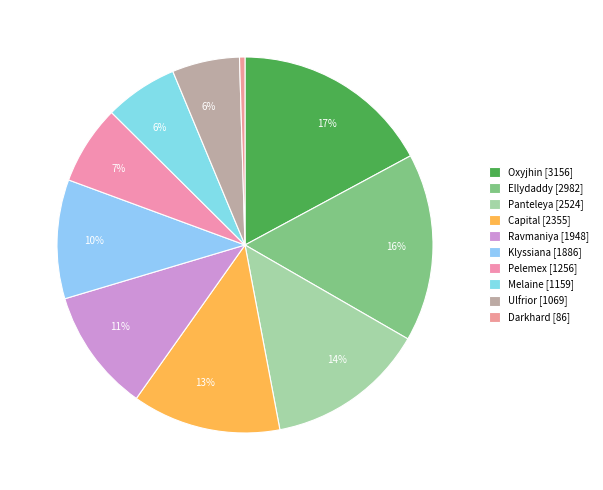

How many slices are in this pie chart?

10